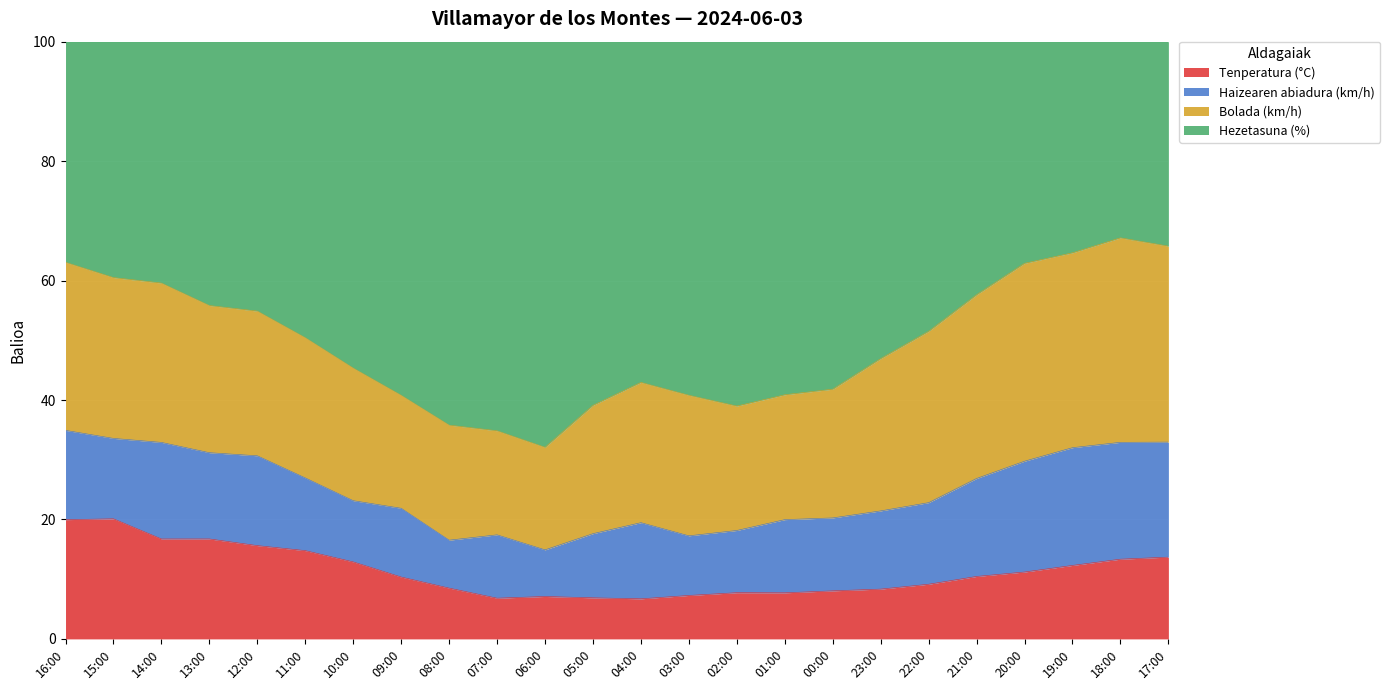

Which series changed the most between 11:00 and 10:00?

Hezetasuna (%)